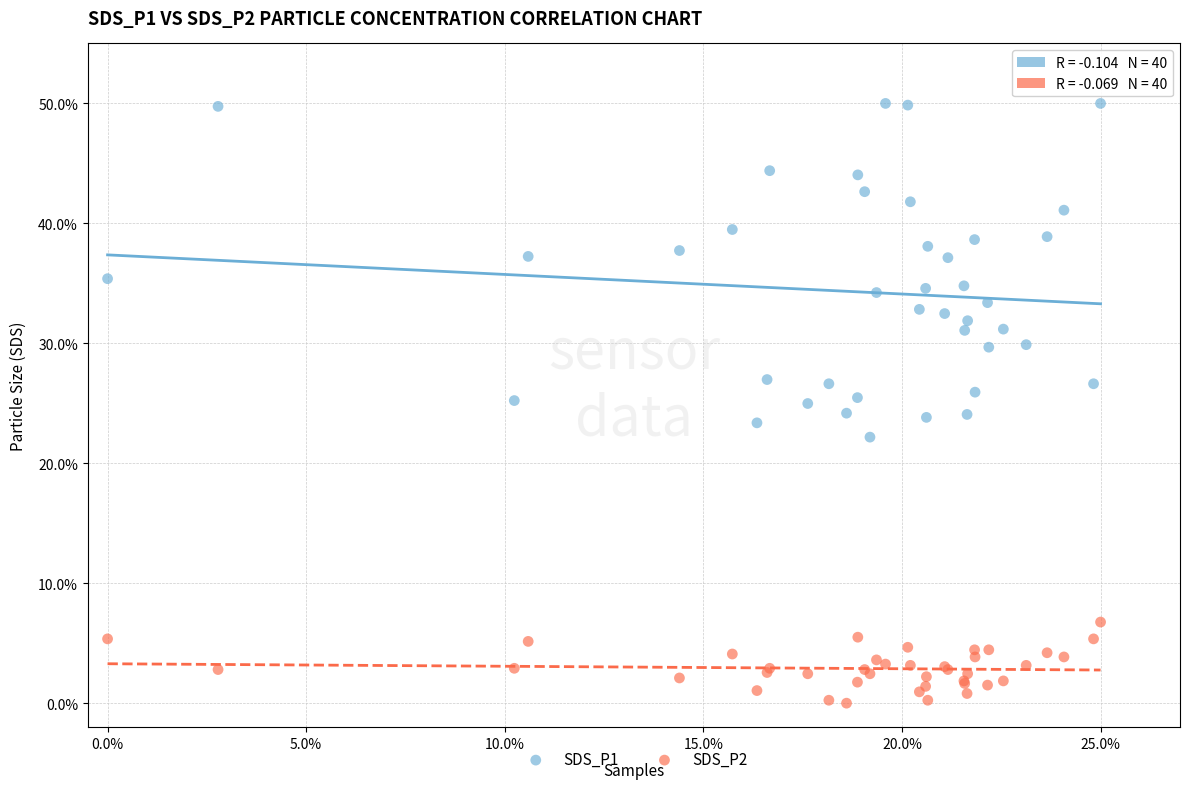

Which series has the widest spread of Y values?

SDS_P1